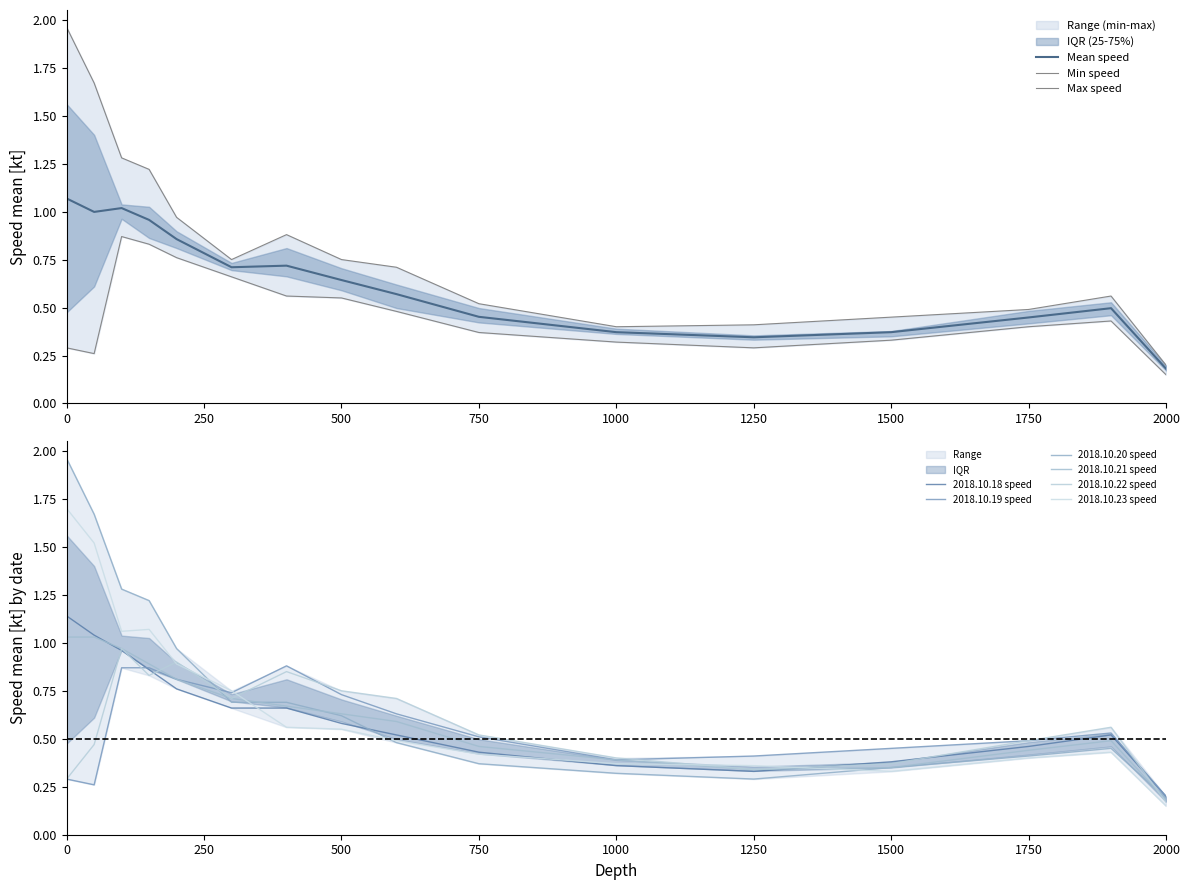

Which series has the widest spread of values?

2018.10.20 speed